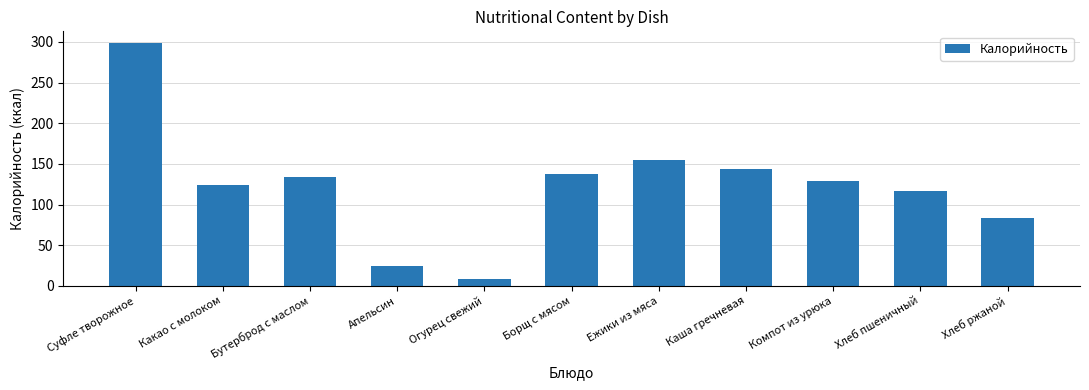

Where does the data first go above 129?

Суфле творожное